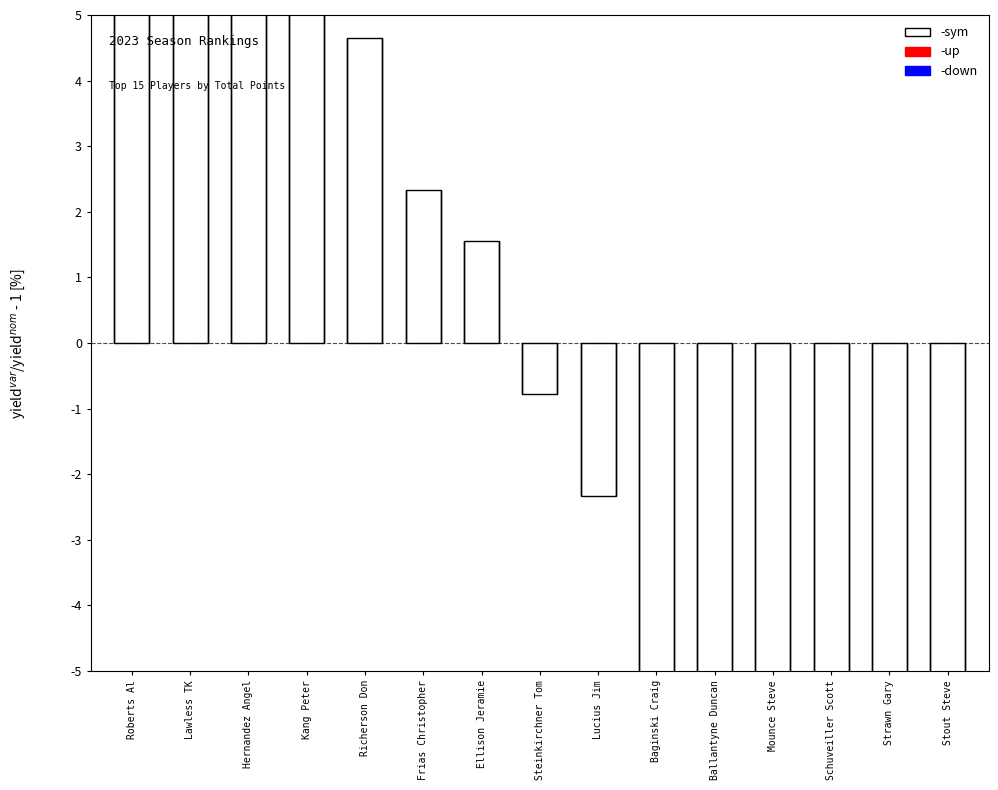

At which label does up reach its minimum?

Roberts Al